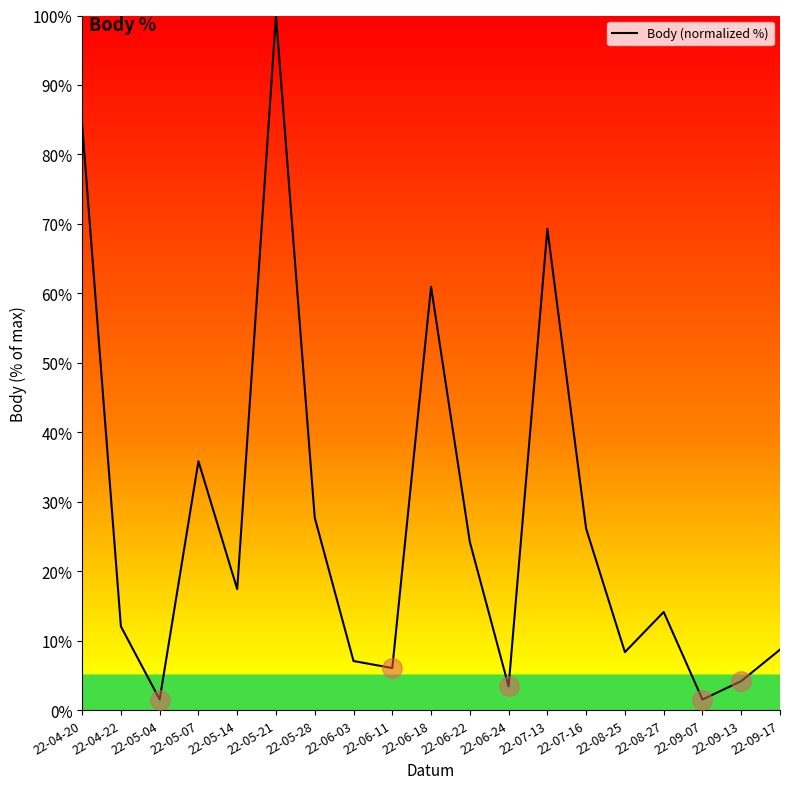

True or false: there are more than 2 points higher than both neighbors.

True